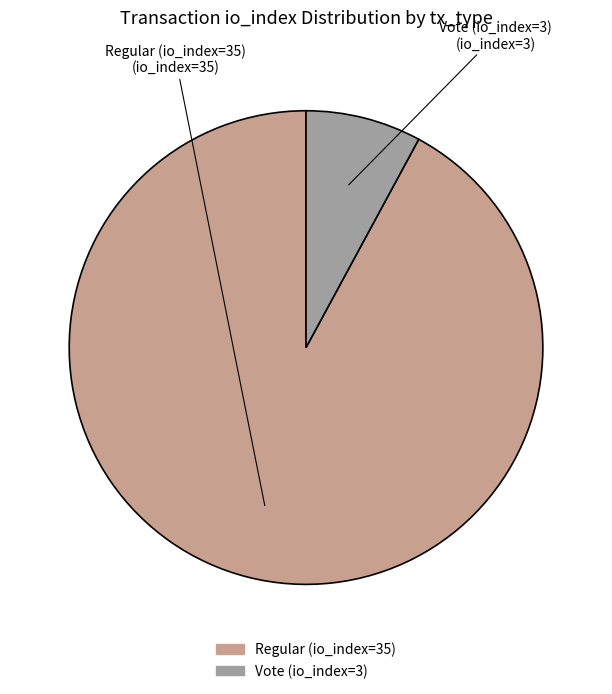

Approximately how many times larger is the value at Regular (io_index=35) compared to Vote (io_index=3)?

11.7